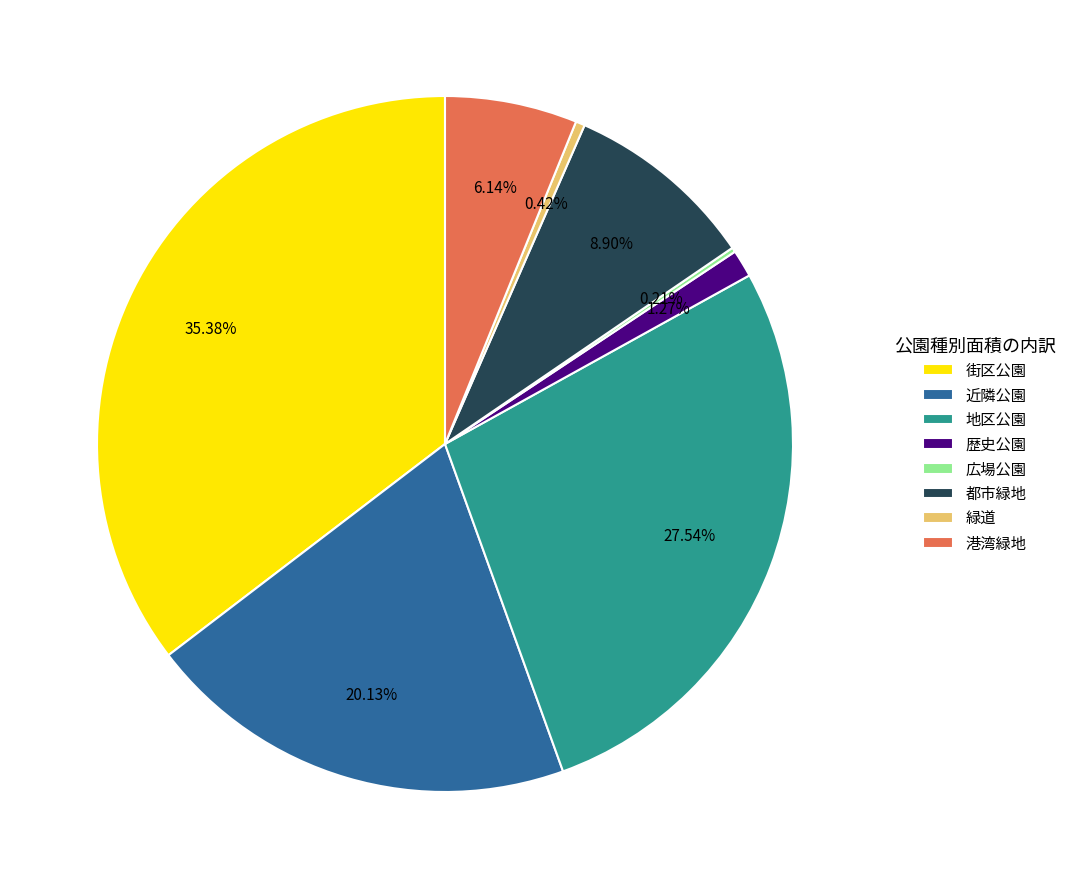

Approximately how many times larger is the value at 近隣公園 compared to 都市緑地?

2.3